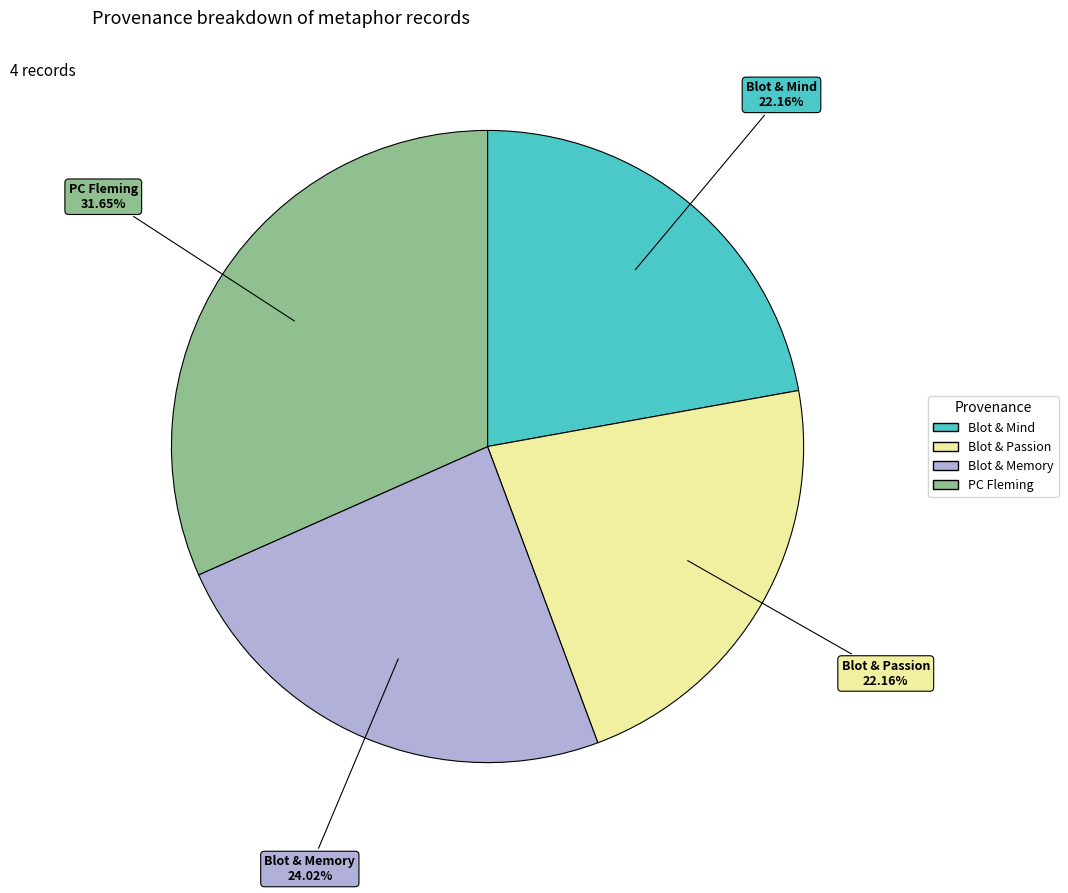

Is there a majority slice in this chart?

No